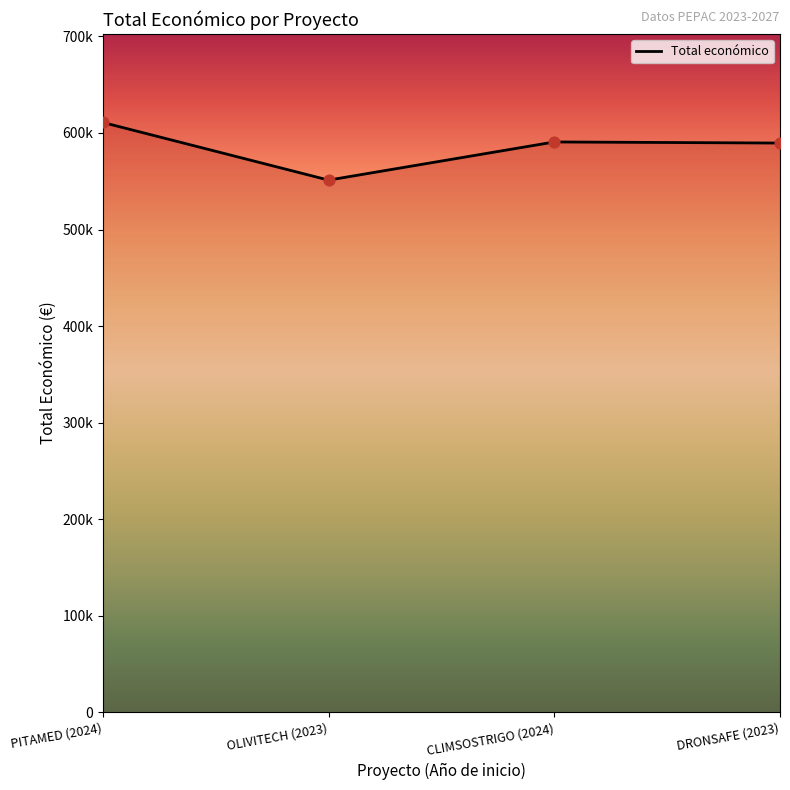

Which has a higher value, PITAMED (2024) or OLIVITECH (2023)?

PITAMED (2024)